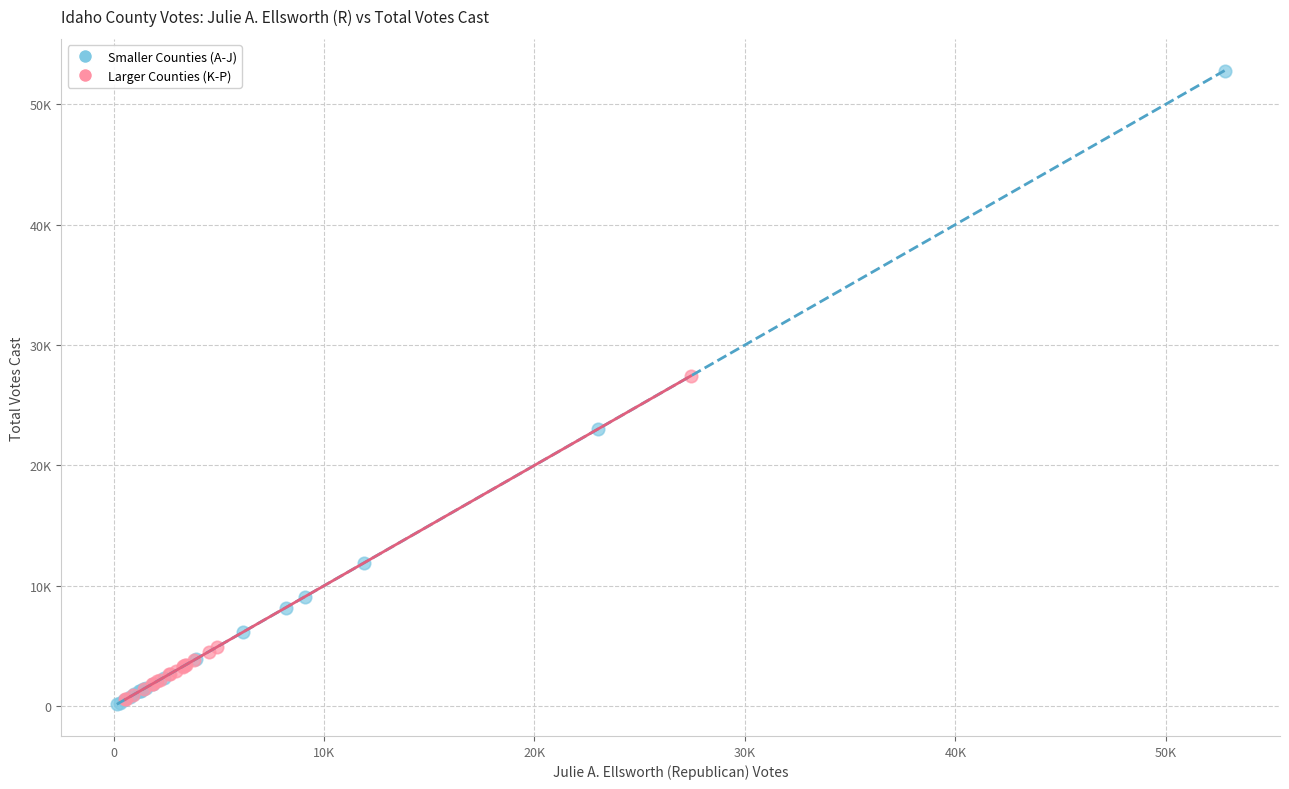

Which series contains the highest Y value?

Smaller Counties (A-J)